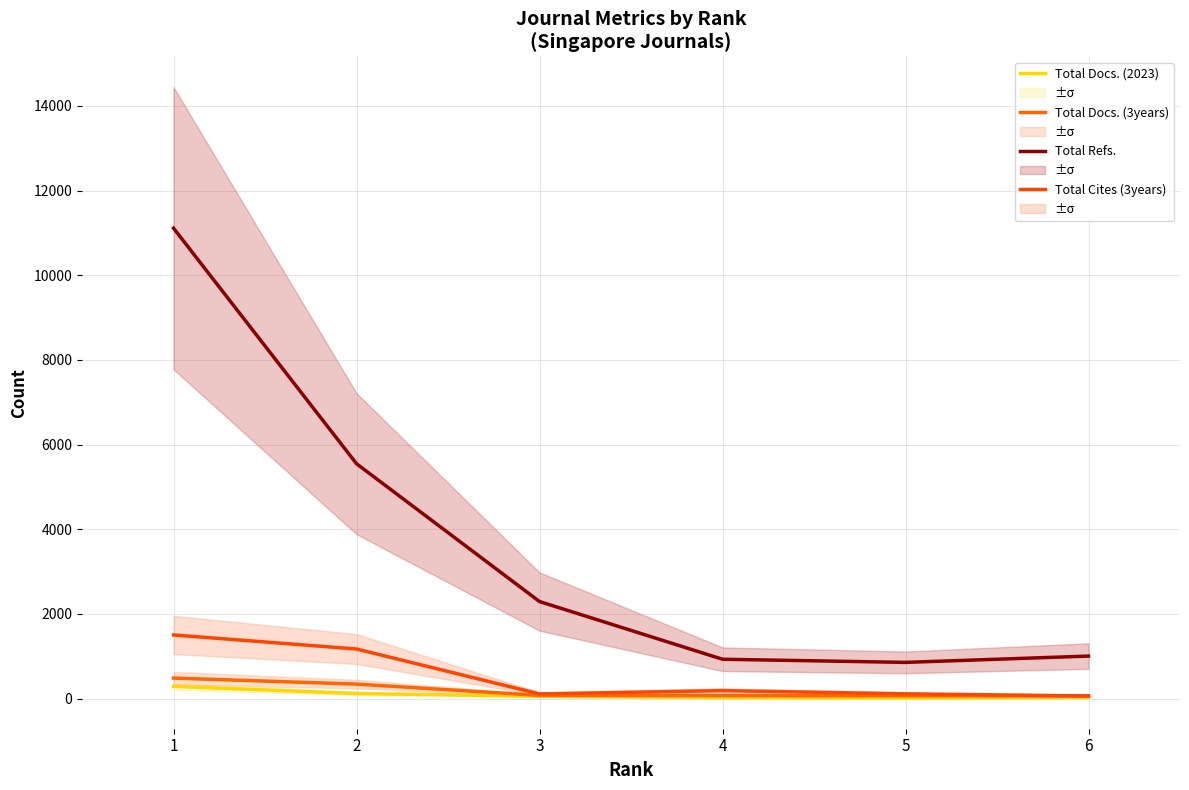

What is the lowest value of the Total Docs. (2023) series?

14